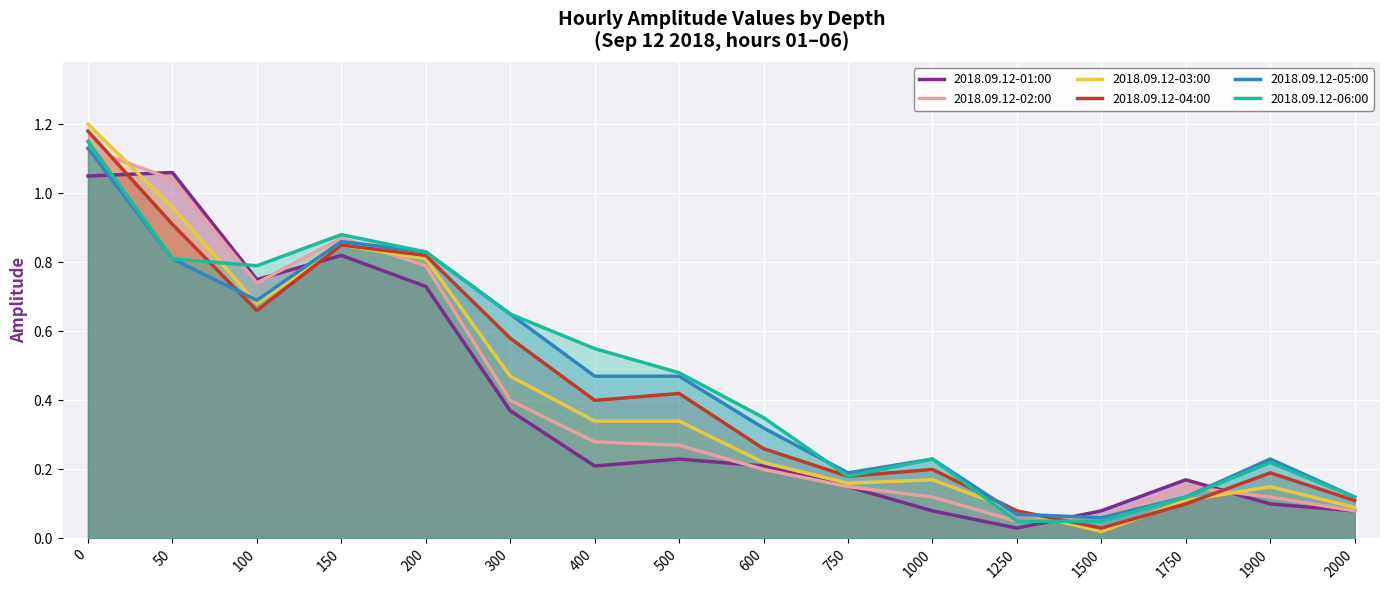

Where is 2018.09.12-05:00 nearest to the value 0?

1500